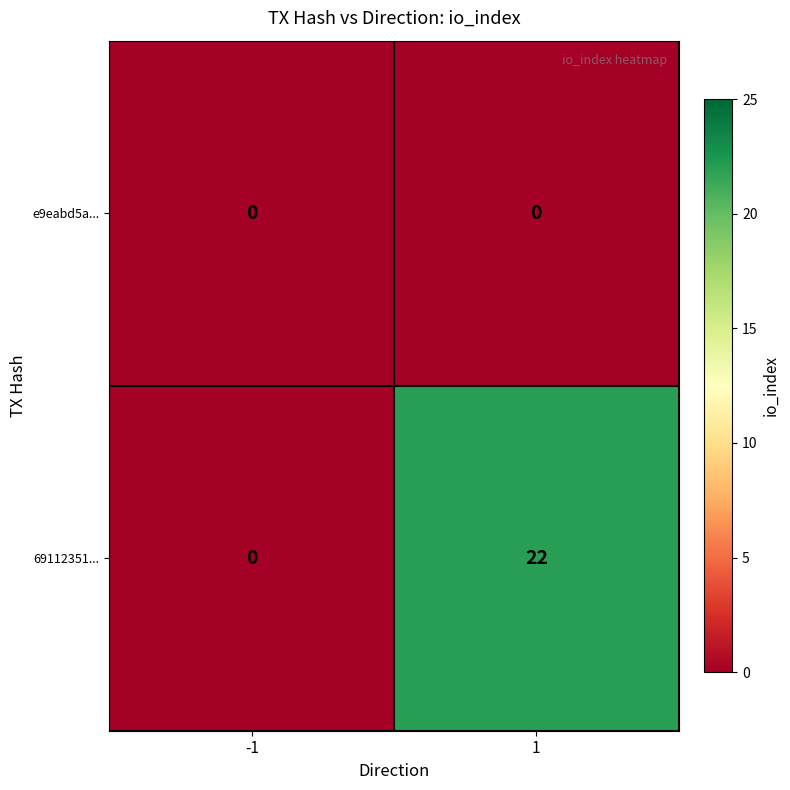

The e9eabd5a... series shows 0 at 1. True or false?

True